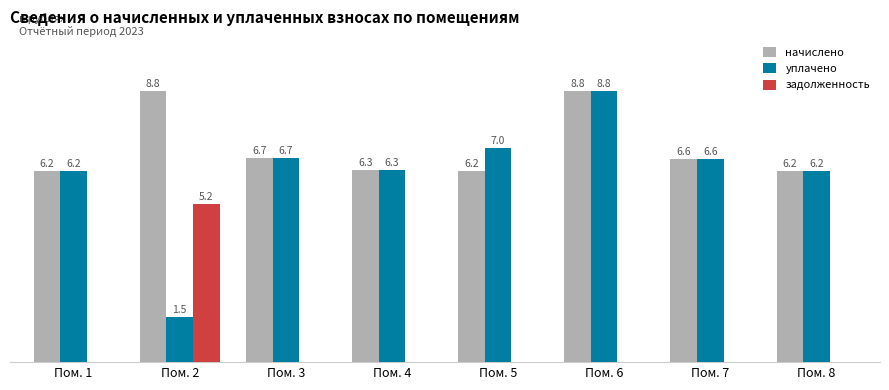

Which series has the largest total across all categories?

начислено